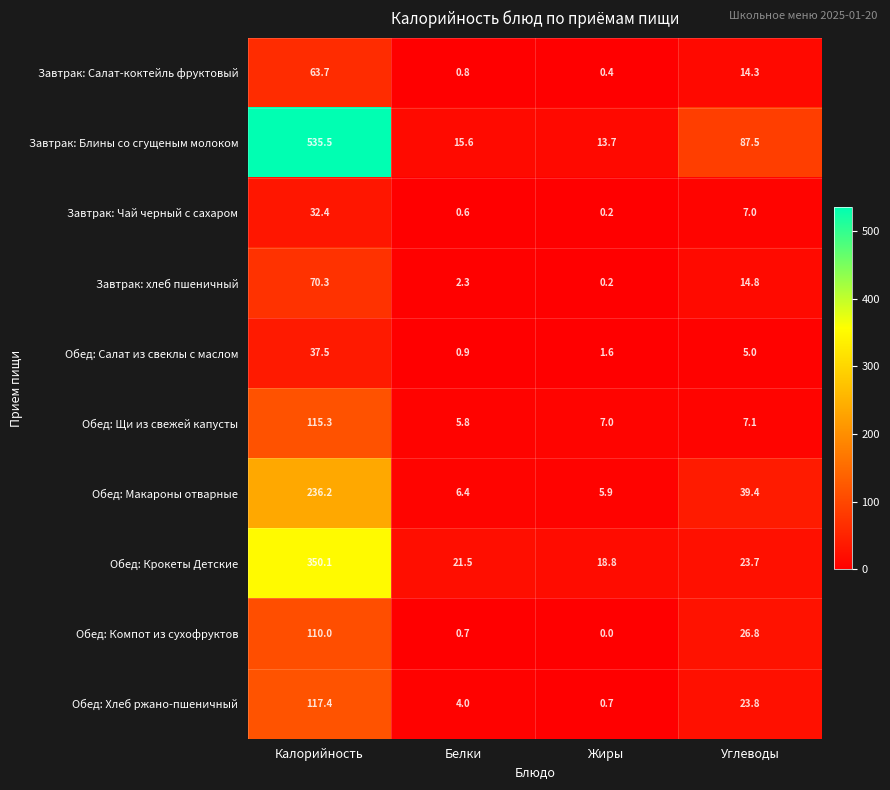

What is the difference between the maximum and minimum values in the Обед: Макароны отварные series?

230.3